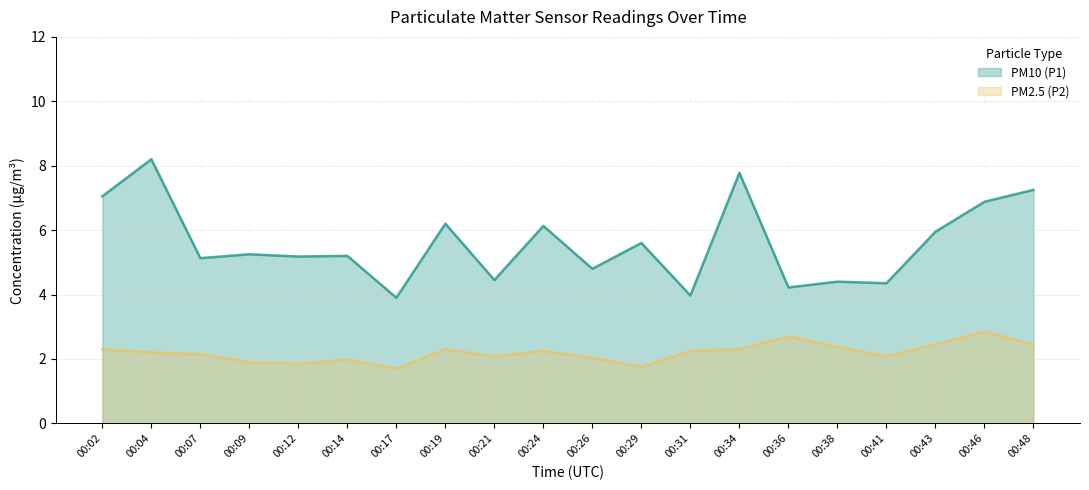

Which has a higher value, 00:19 or 00:24?

00:19